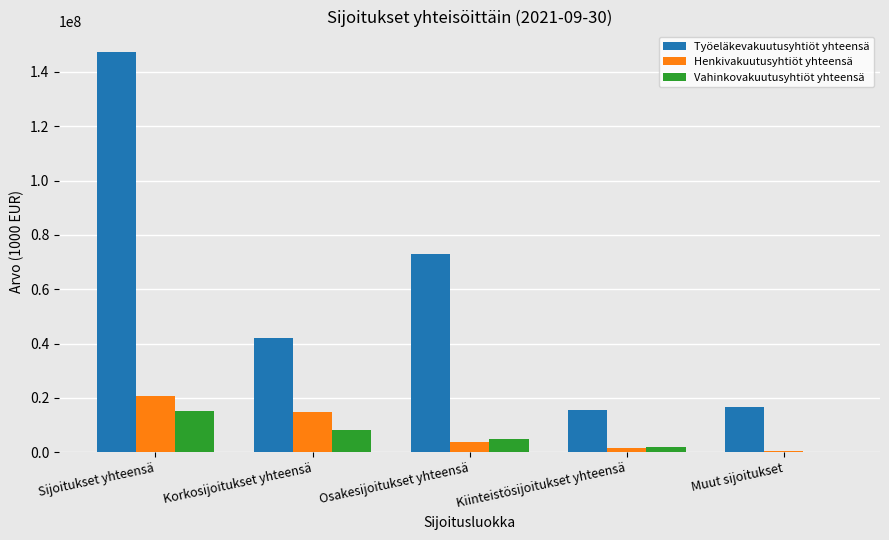

How many values in the Henkivakuutusyhtiöt yhteensä series exceed 3910673?

3